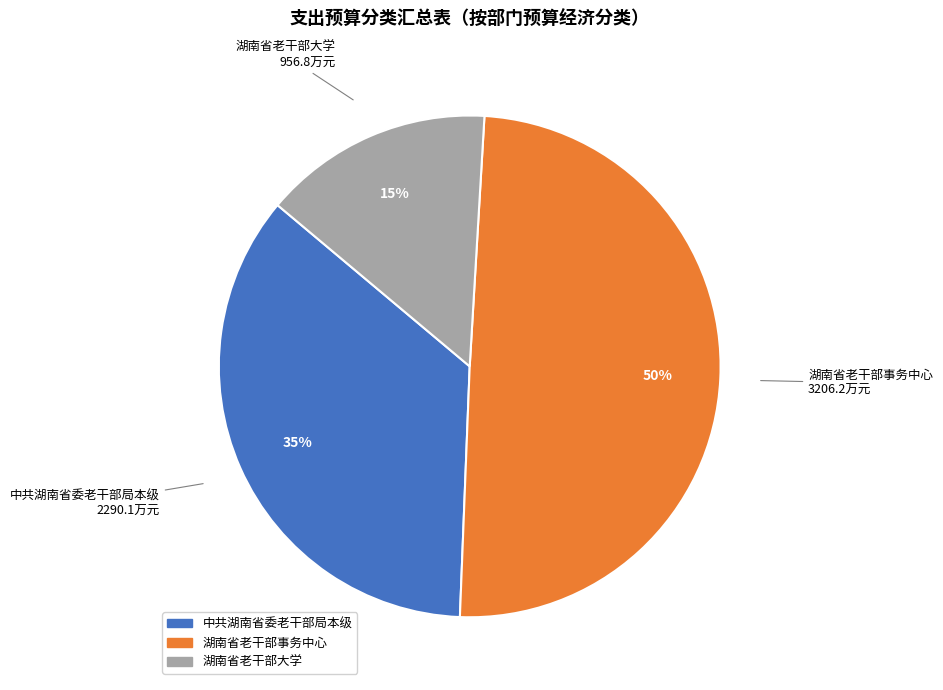

True or false: 湖南省老干部大学 accounts for 29% of the total.

False